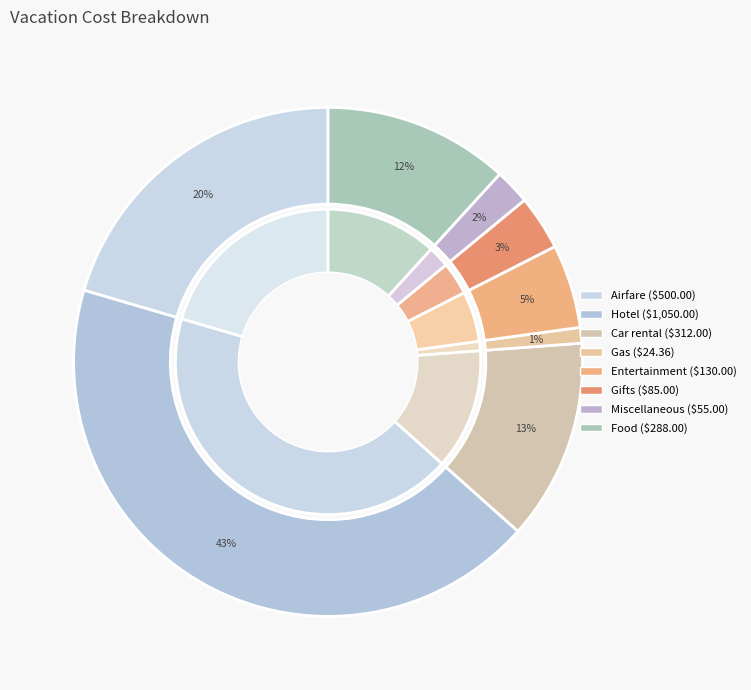

To the nearest percent, what percentage of the pie is Car rental?

13%